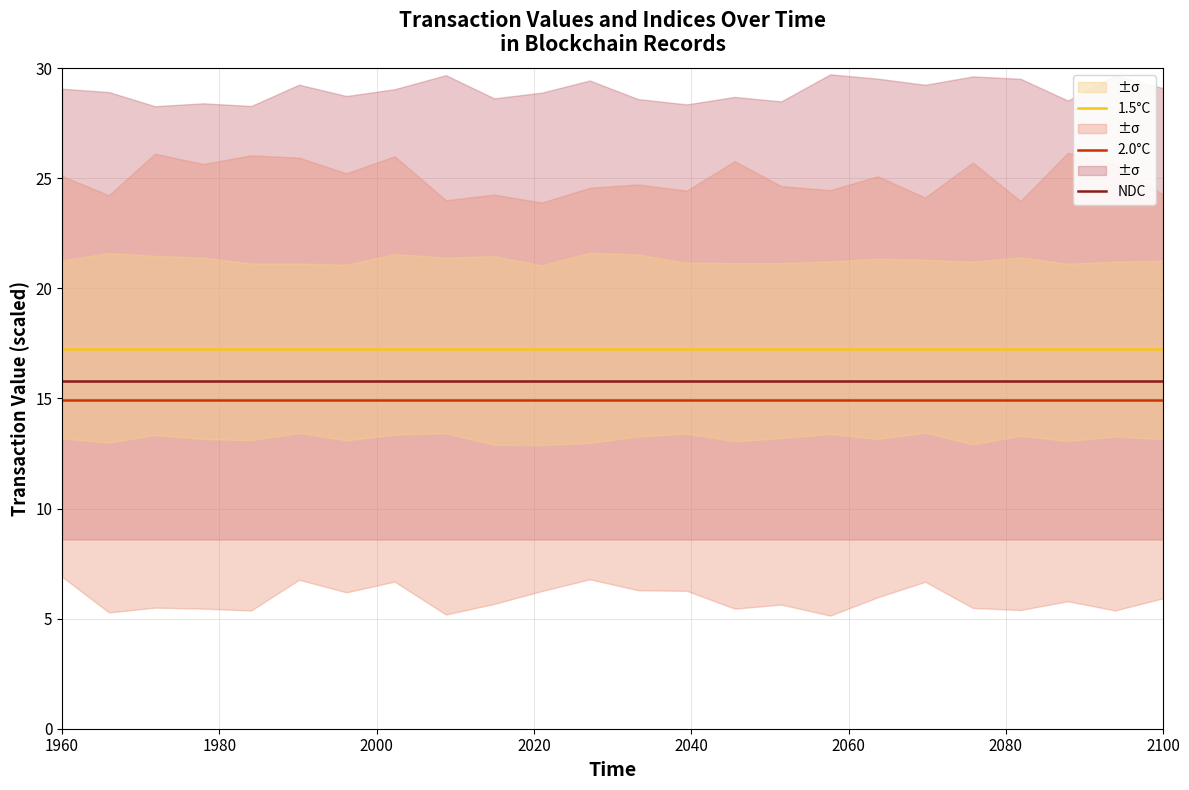

Rank the series by their maximum value, from lowest to highest.

2.0°C, NDC, 1.5°C